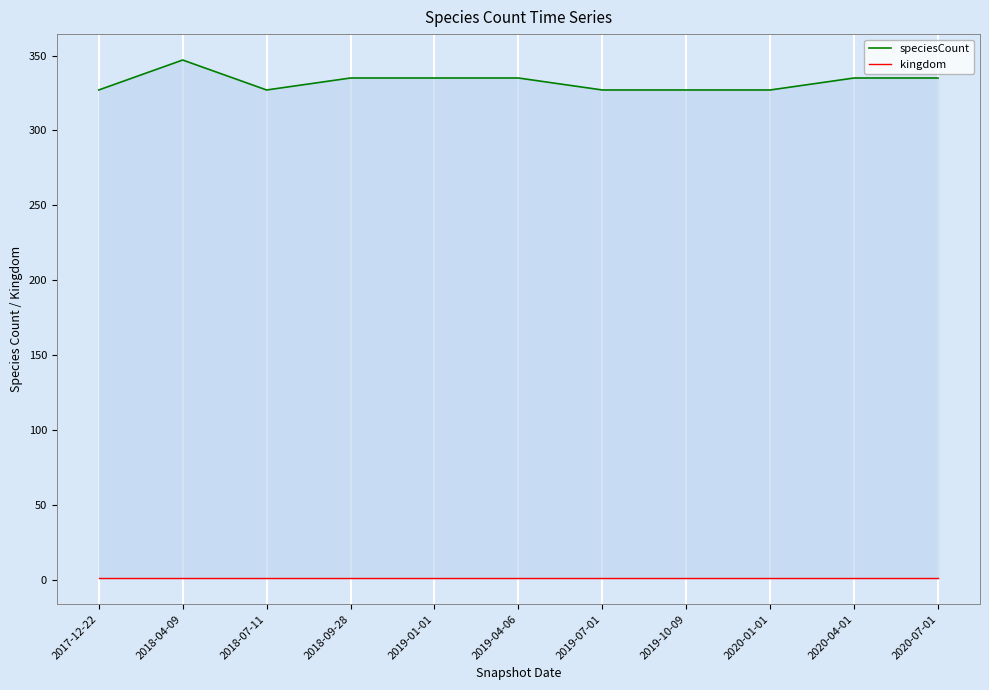

List the labels in order of speciesCount value, smallest first.

2017-12-22, 2018-07-11, 2019-07-01, 2019-10-09, 2020-01-01, 2018-09-28, 2019-01-01, 2019-04-06, 2020-04-01, 2020-07-01, 2018-04-09